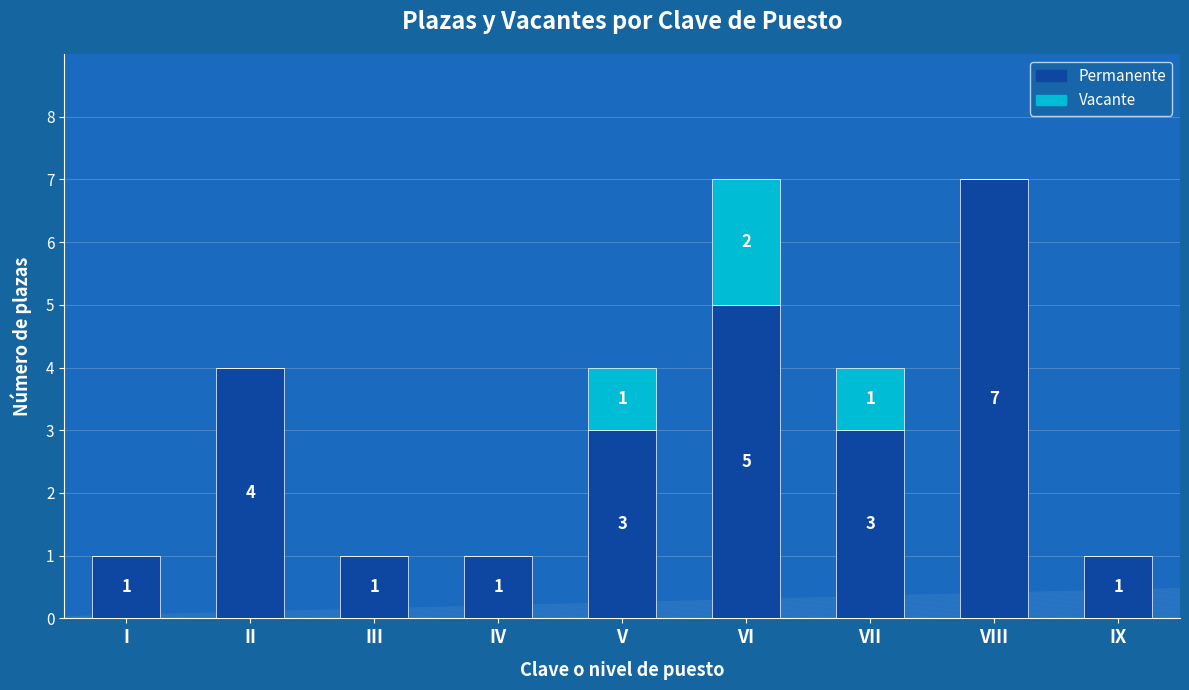

What is the sum of all Permanente values?

26